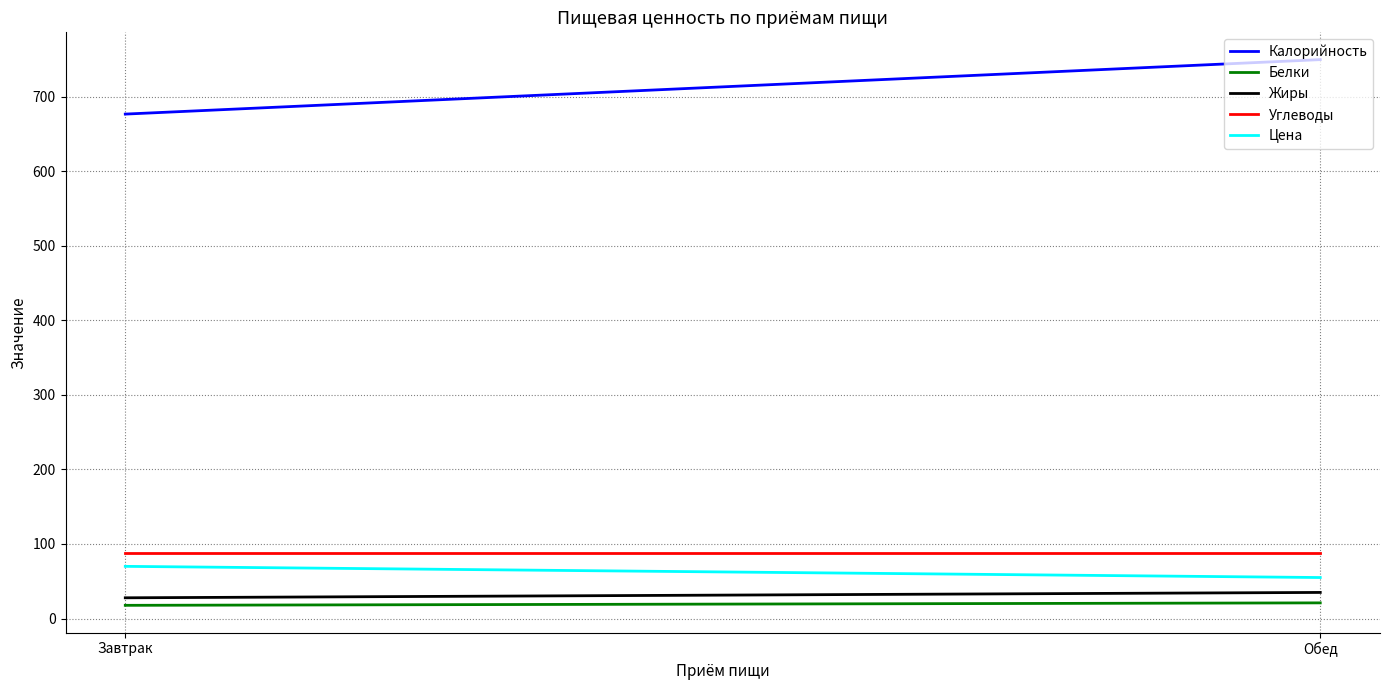

How many lines are shown in the chart?

5